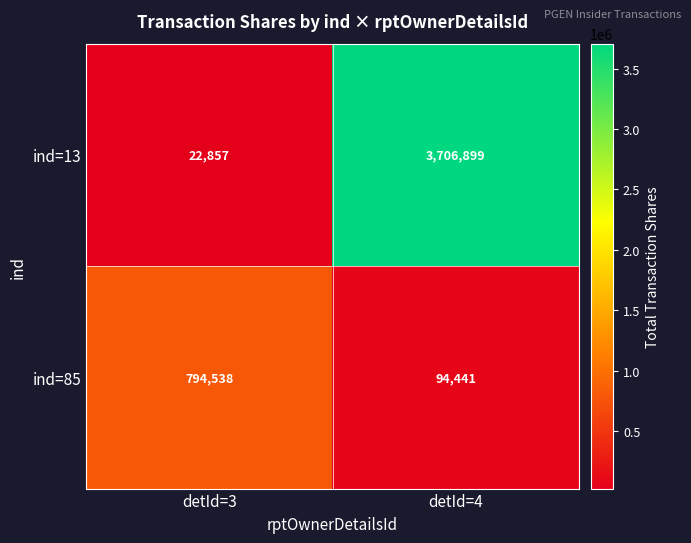

List the series in order of their overall mean, lowest first.

ind=85, ind=13